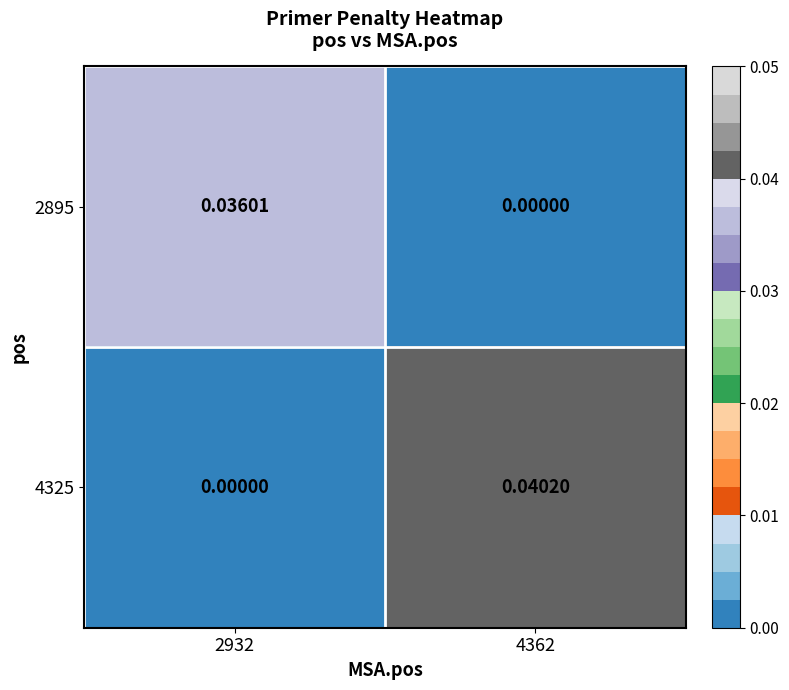

Rank the series by their average value, from highest to lowest.

4325, 2895